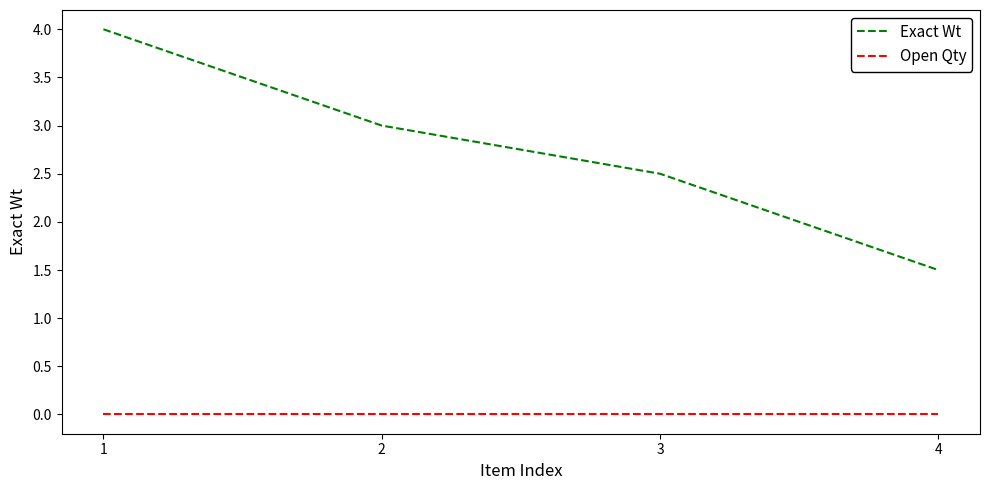

Does the chart display data point markers on the line(s)?

No